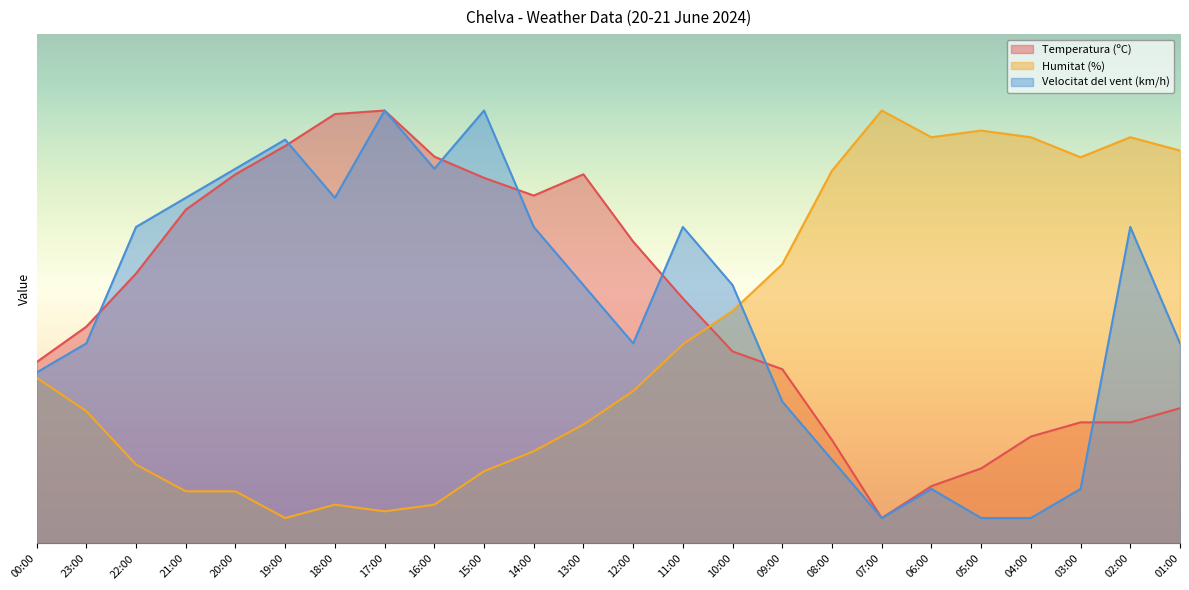

Does the chart display data point markers on the line(s)?

No